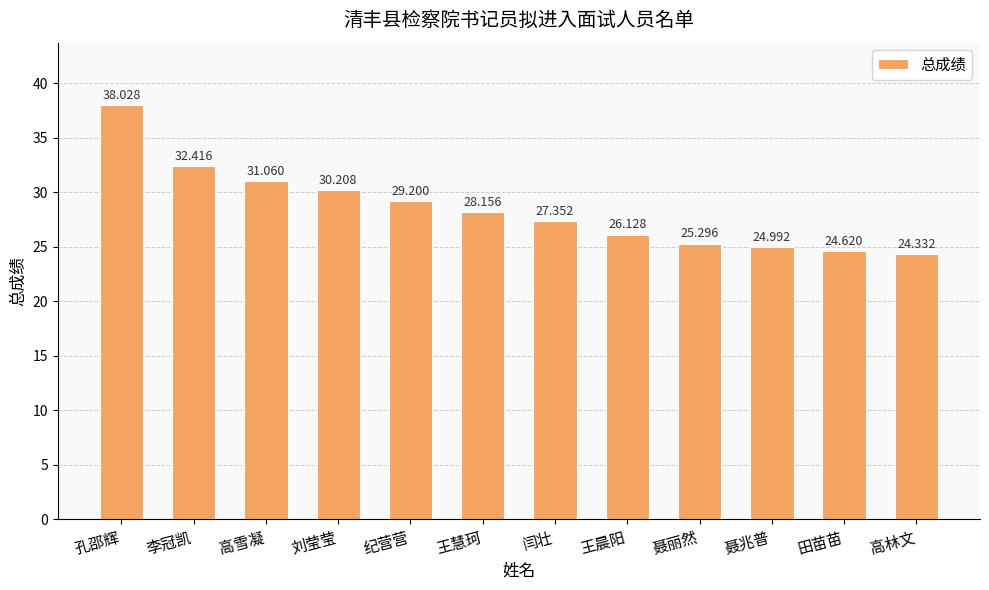

The value at 王晨阳 is 26.1. True or false?

True